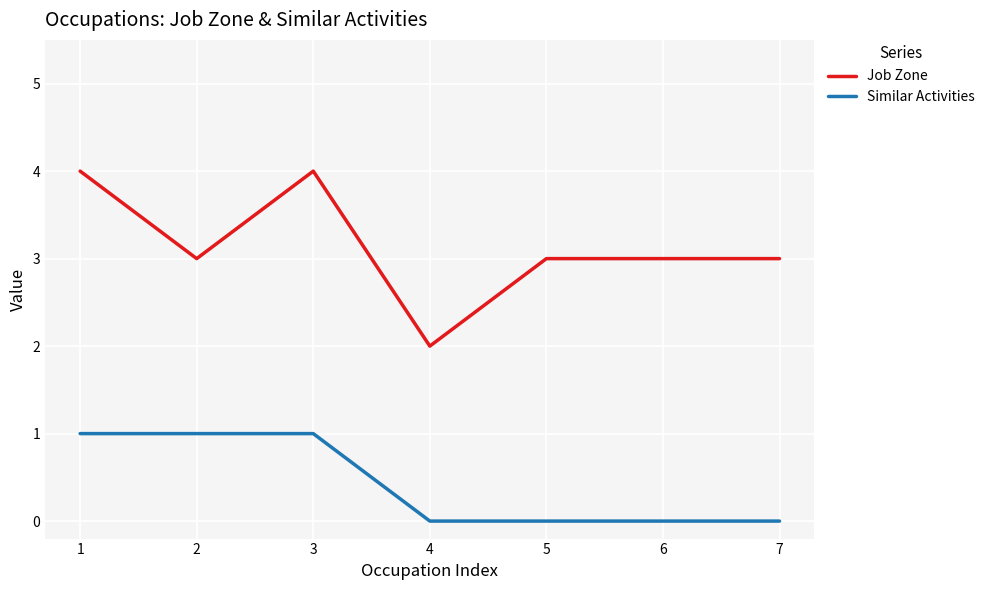

Rank the series at 7 from highest to lowest value.

Job Zone, Similar Activities